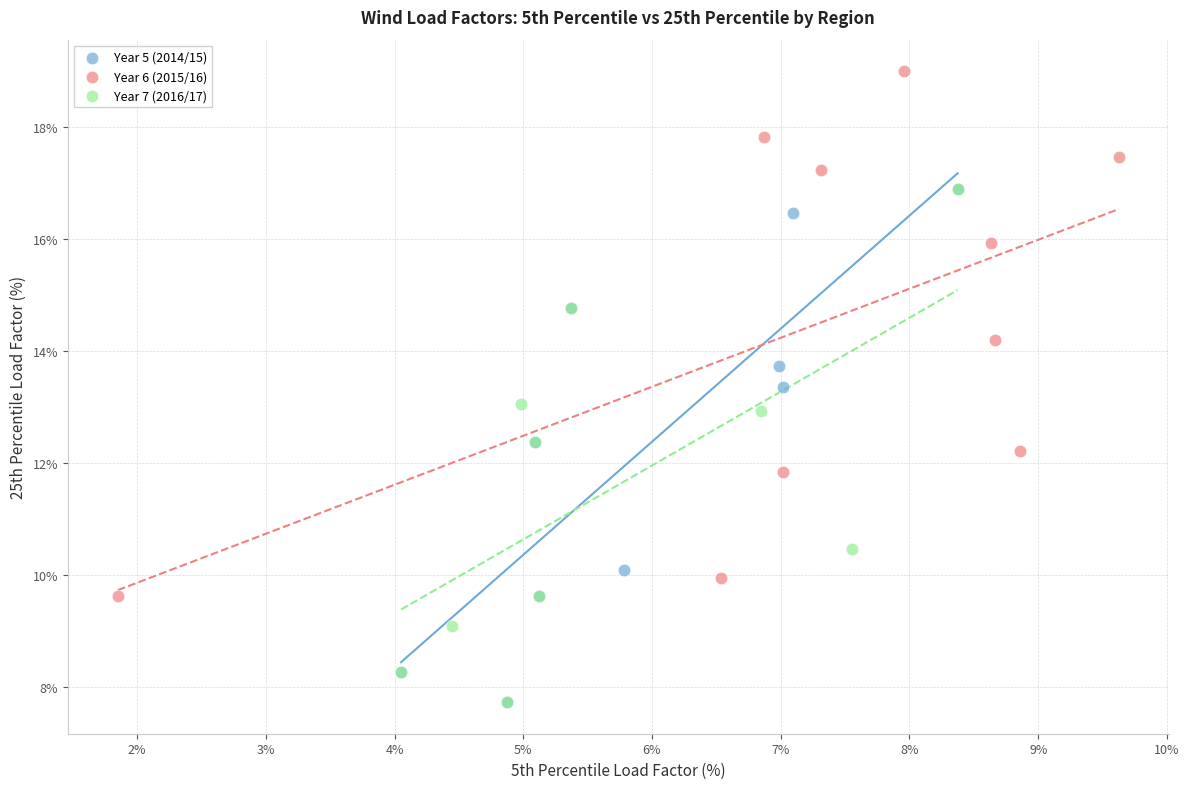

Which series reaches the maximum Y coordinate?

Year 6 (2015/16)